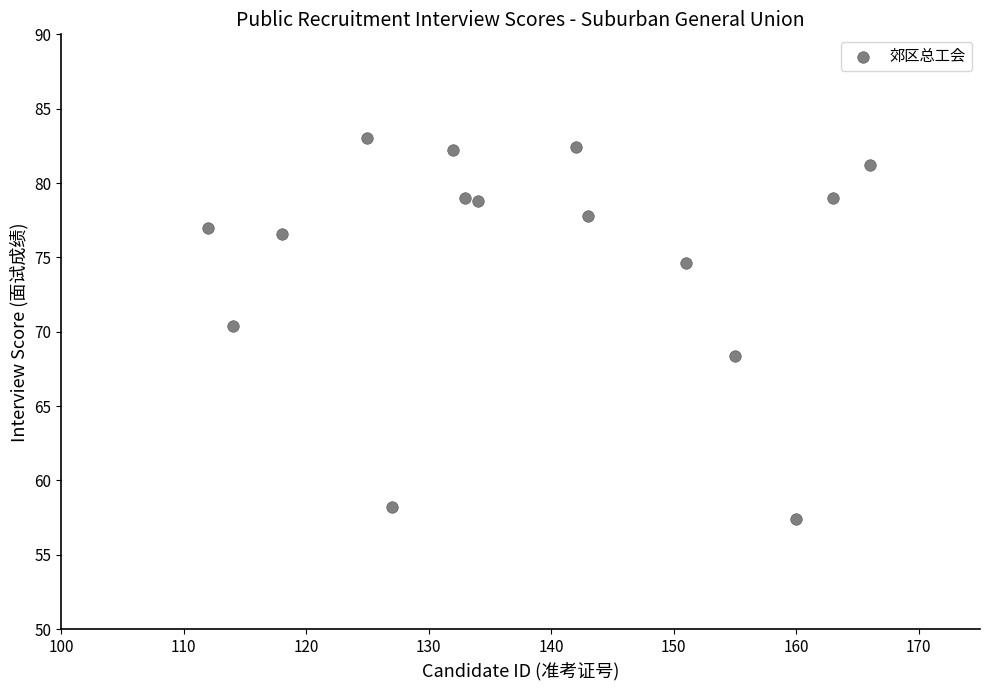

What Y value in the scatter plot is closest to 70?

70.4